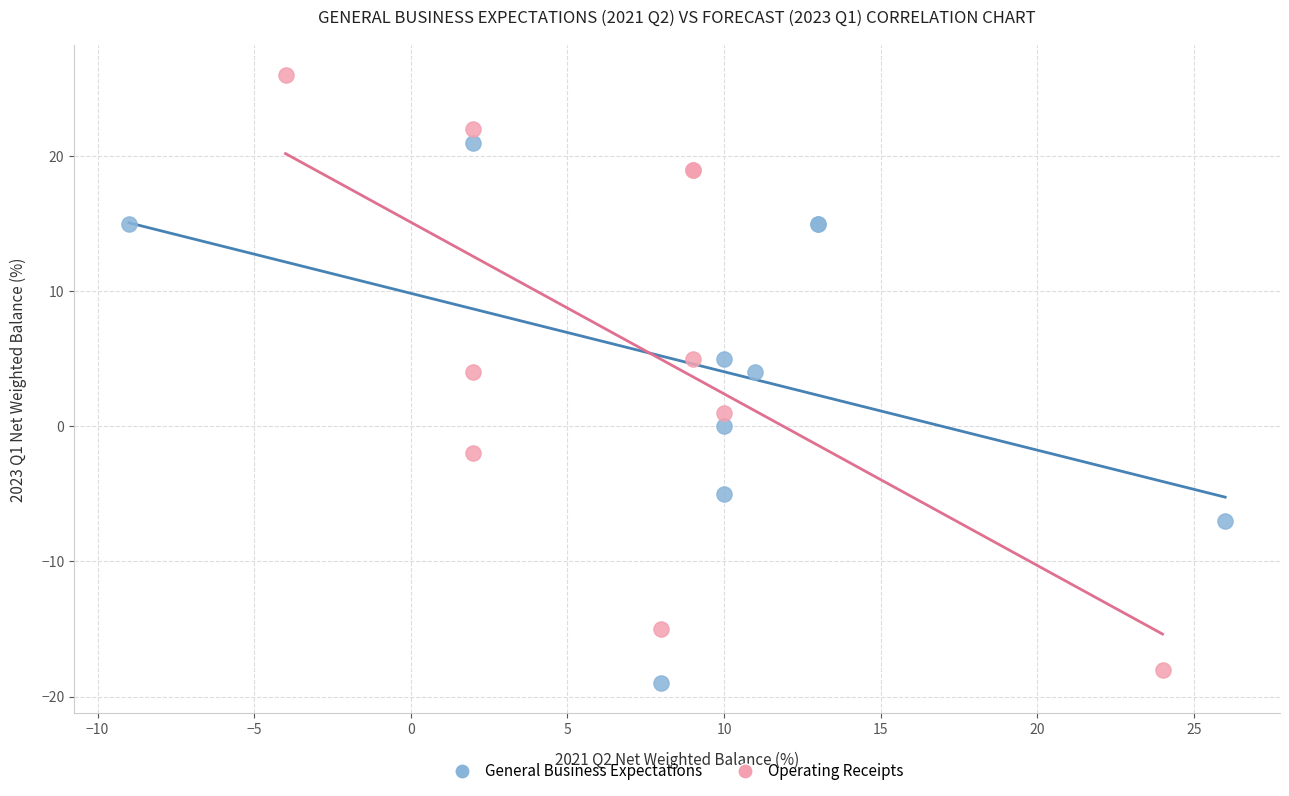

What are all the series names shown in the legend?

General Business Expectations, Operating Receipts